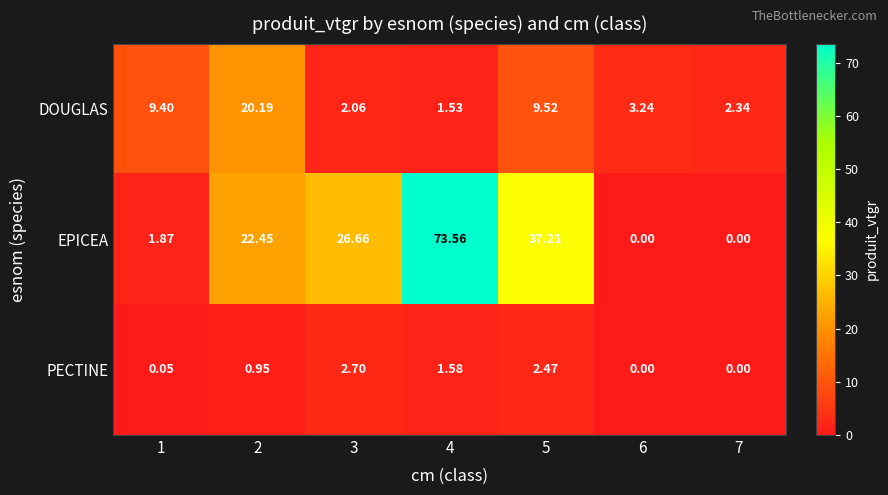

Is the value of EPICEA at 2 greater than the value of PECTINE at 6?

Yes